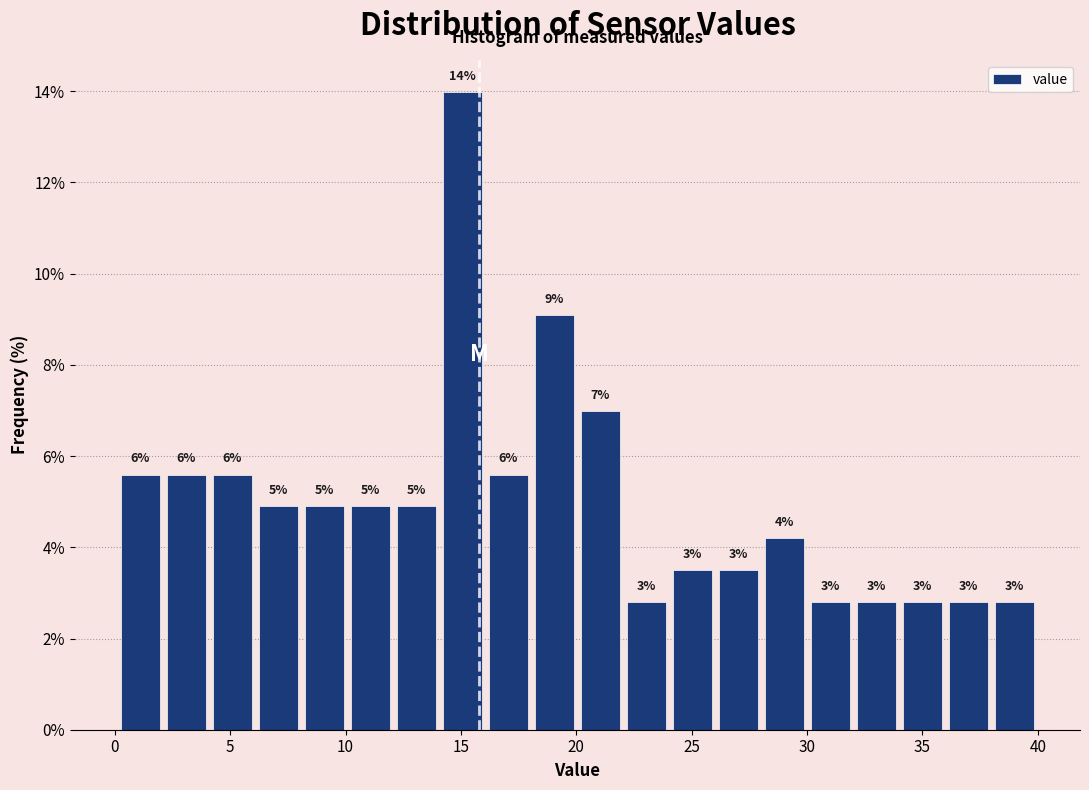

Read against the x-axis, roughly where is the centre of the tallest bar?

15.0